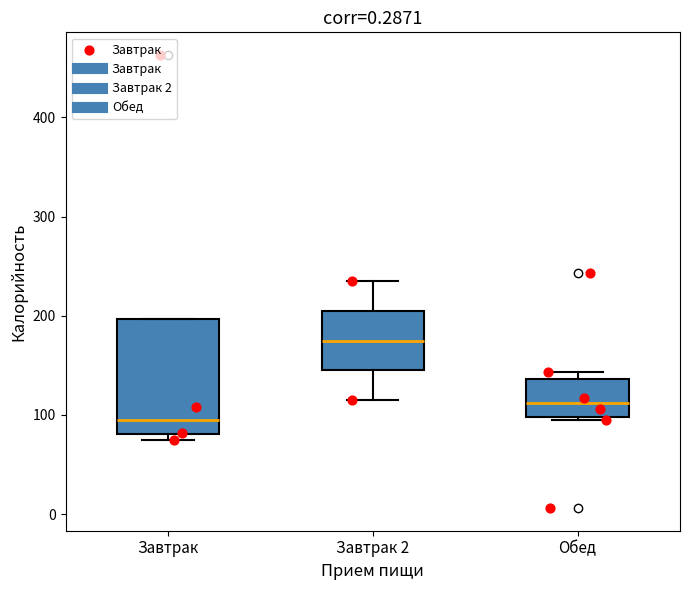

Reading left to right, read every box against the y-axis: the position of its median line, the range the box covers, and the ends of its whiskers. The values are not printed on the chart, so give them approximately, as read against the axis.

Завтрак: median 100, box 80 to 200, whiskers 80 (just below the box's lower edge) to 200
Завтрак 2: median 180, box 150 to 210, whiskers 120 to 240
Обед: median 110, box 100 to 140, whiskers 100 to 140 (just above the box's upper edge)